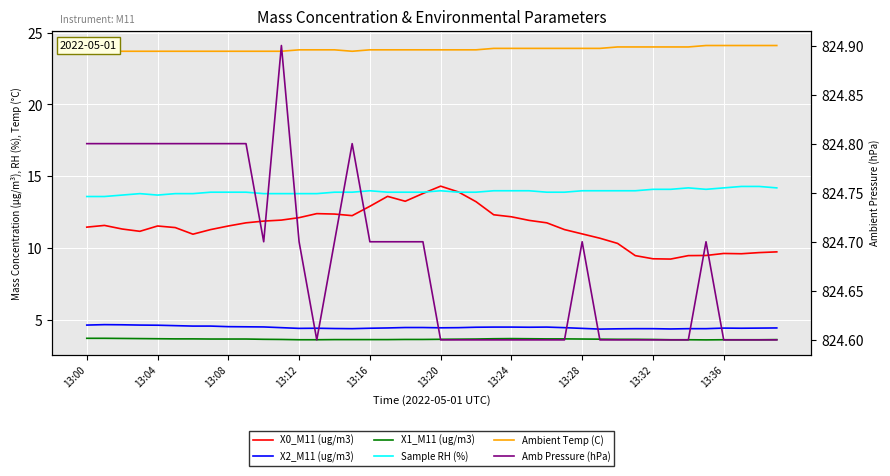

How many distinct data groups are displayed?

6